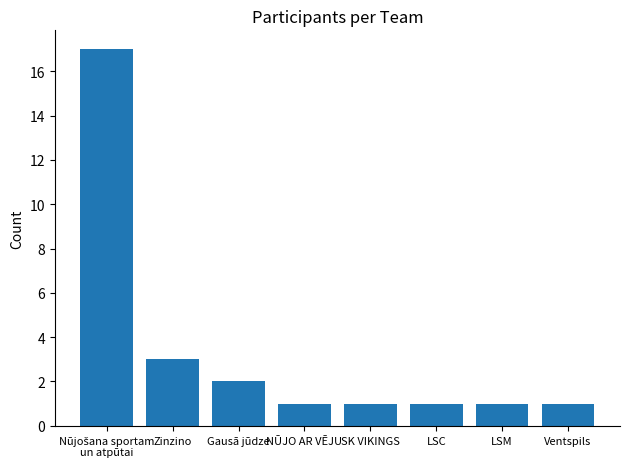

What is the sum of the values at Gausā jūdze and SK VIKINGS?

3